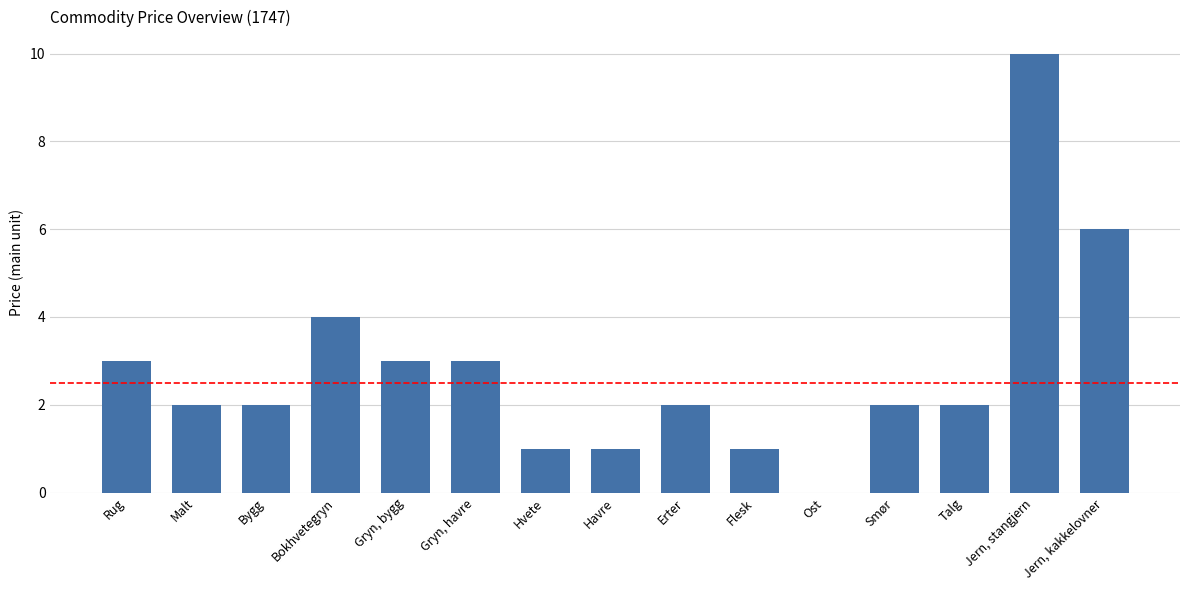

How many positive values are there?

14